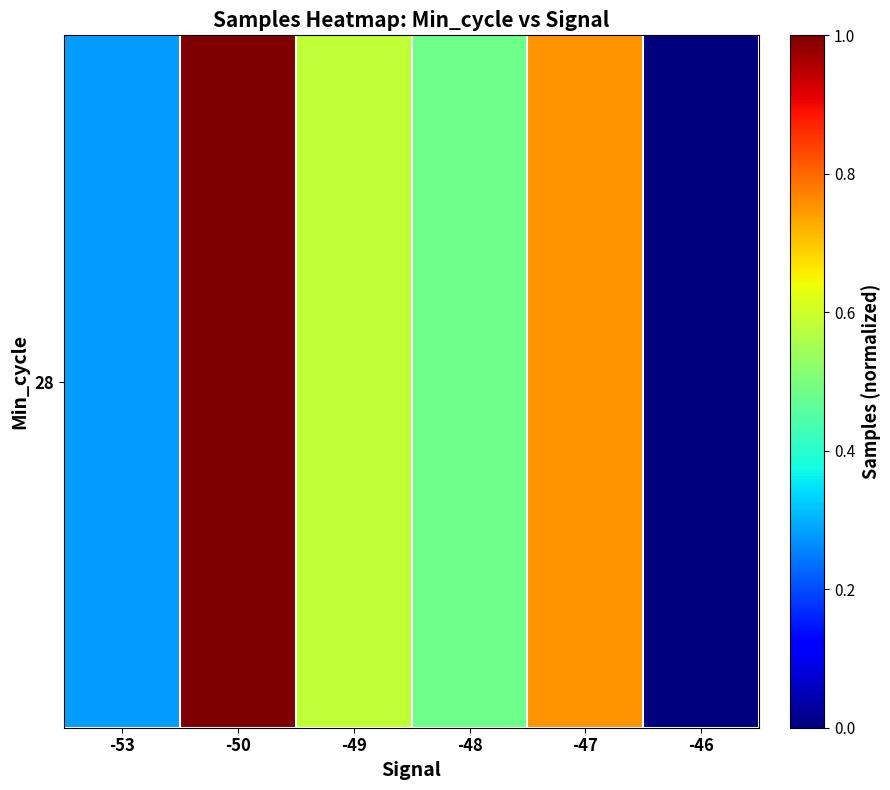

List the labels in order of value, largest first.

-50, -47, -49, -48, -53, -46